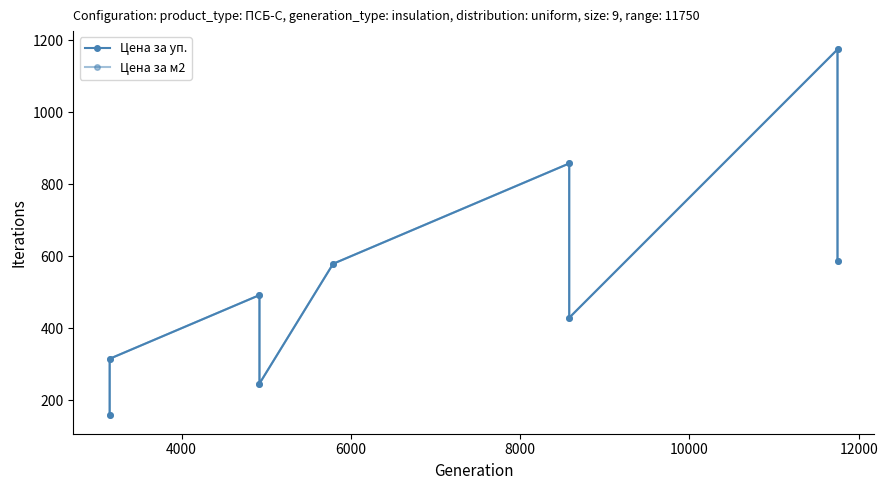

What are all the series names shown in the legend?

Цена за уп., Цена за м2